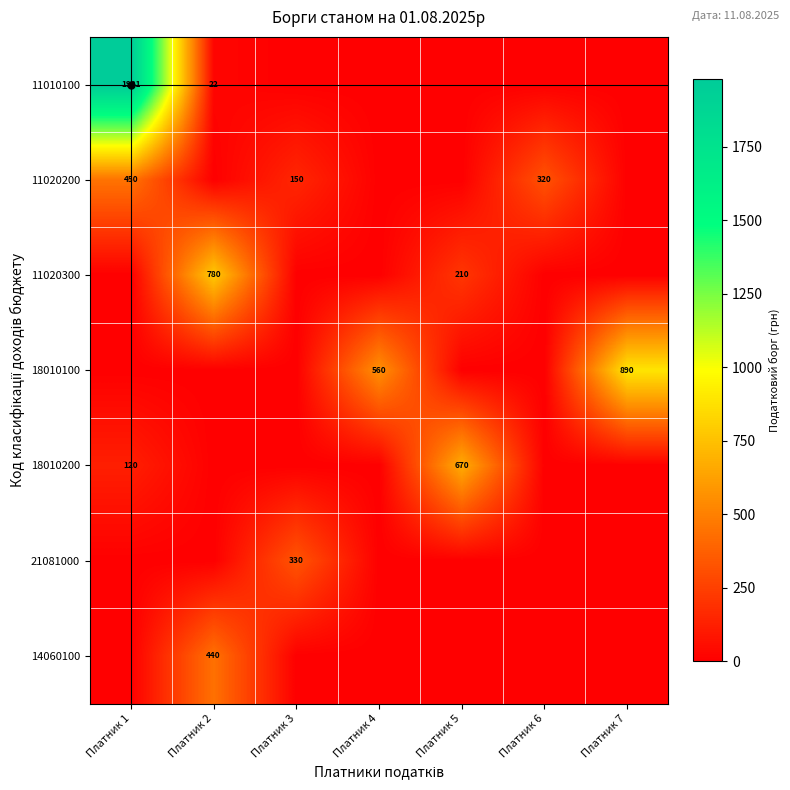

Count the number of categories in the chart.

7